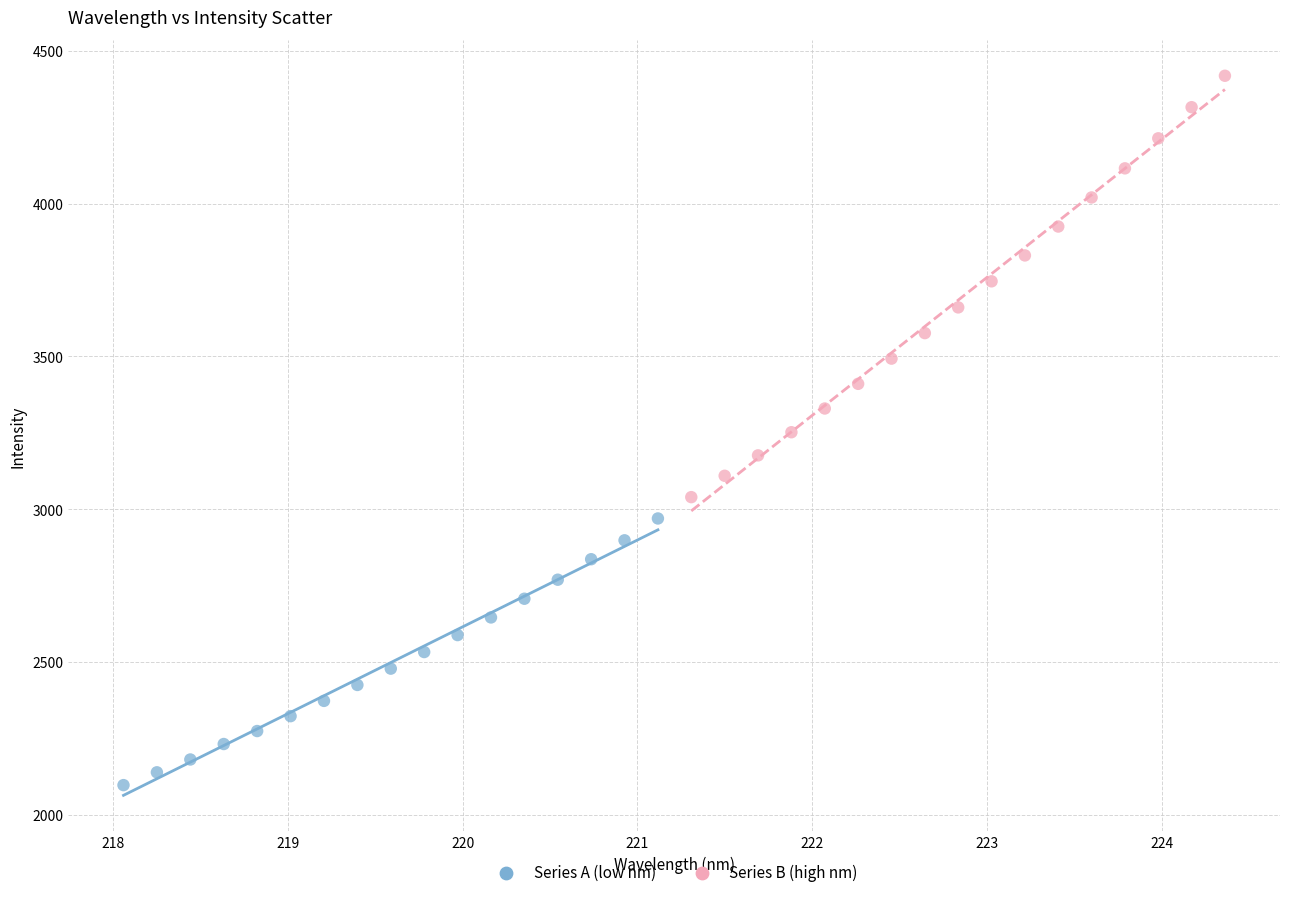

Which series reaches the maximum Y coordinate?

Series B (high nm)